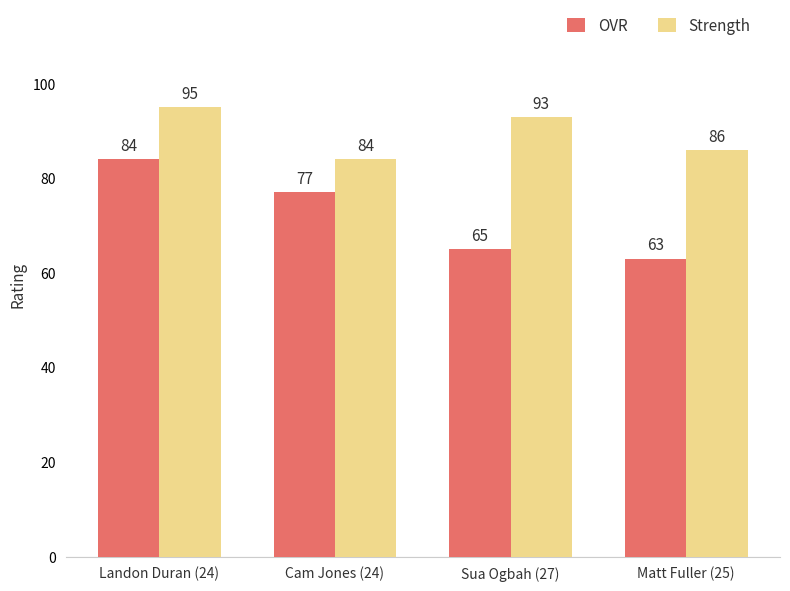

List the series in order of their peak value, lowest first.

OVR, Strength